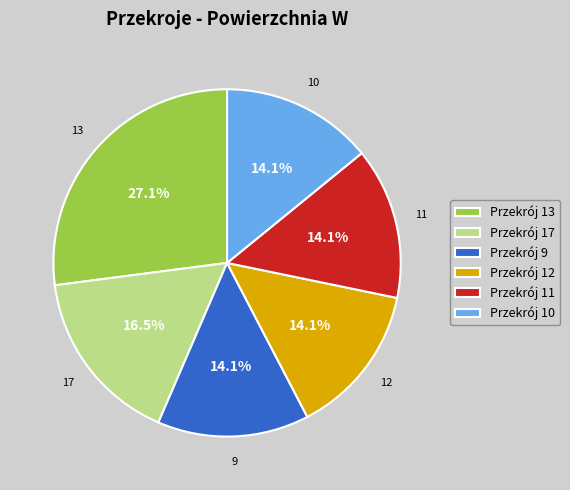

Is the sum of Przekrój 9 and Przekrój 12 greater than half?

No